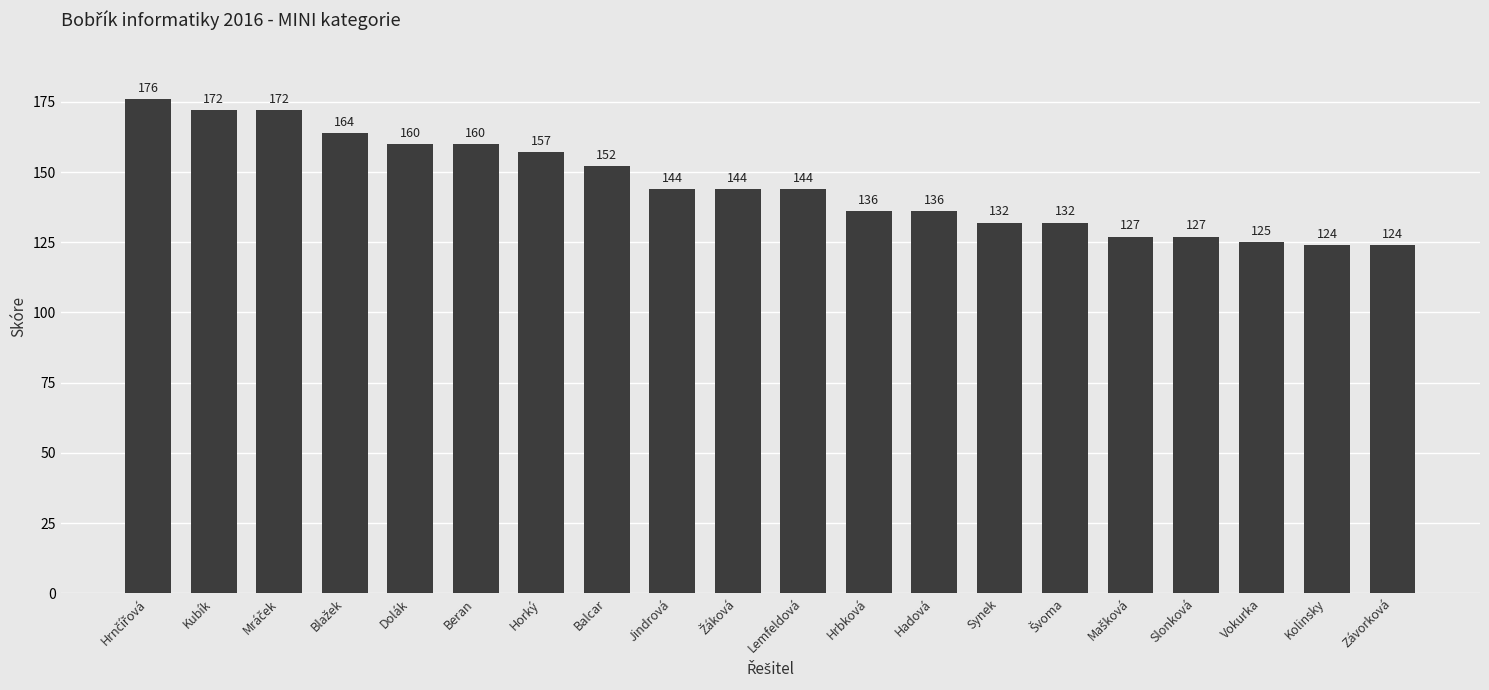

Reading left to right, what are all the values shown in this chart?

176	172	172	164	160	160	157	152	144	144	144	136	136	132	132	127	127	125	124	124